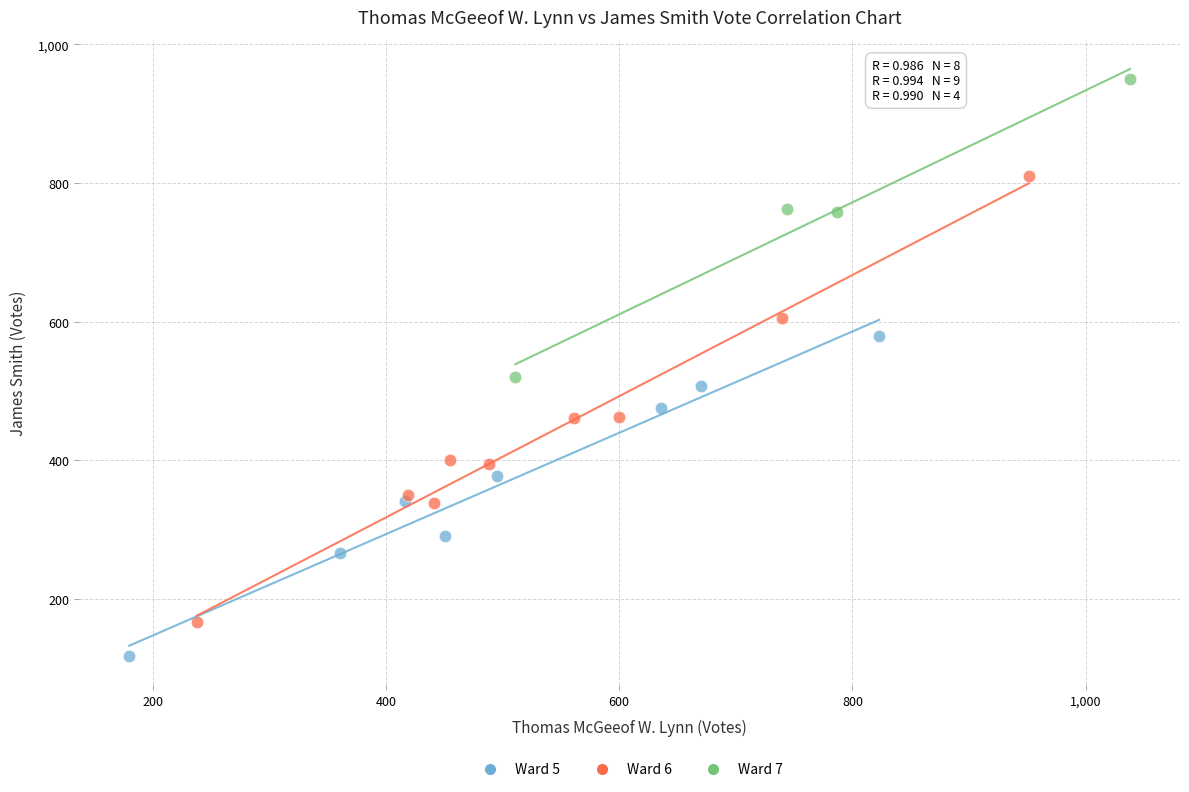

What are all the series names shown in the legend?

Ward 5, Ward 6, Ward 7